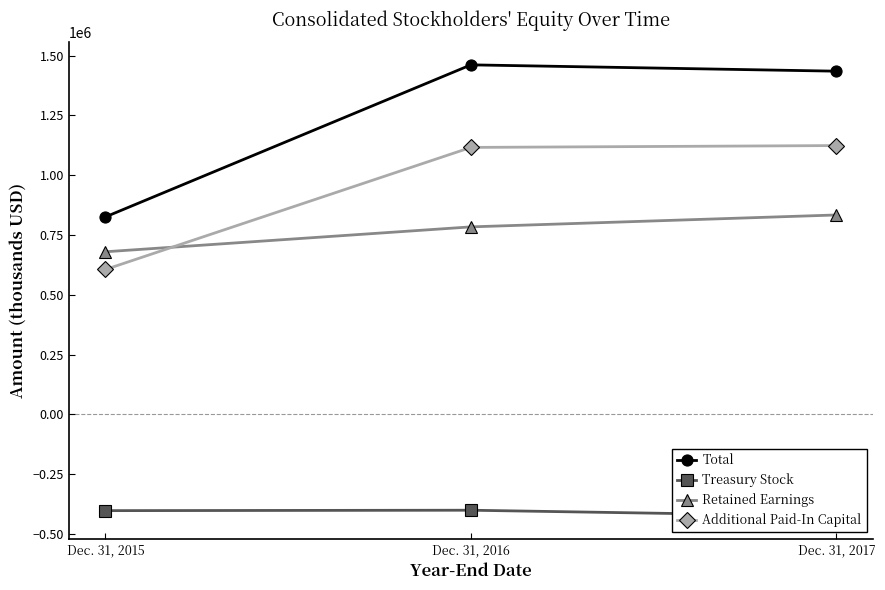

What is the difference between the highest and lowest values at Dec. 31, 2015?

1228316